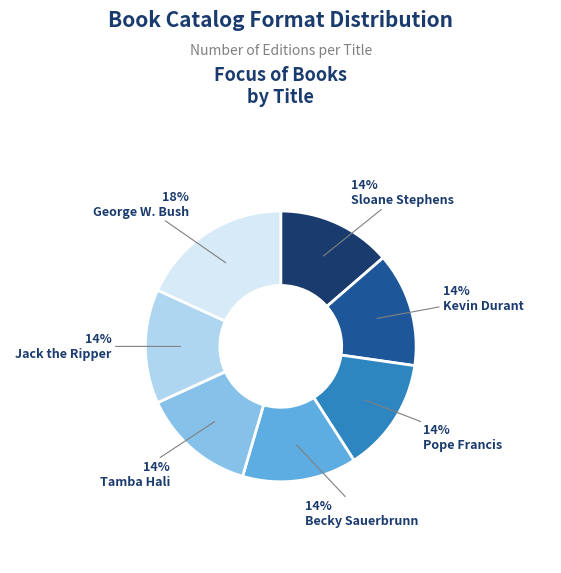

To the nearest percent, what is the average slice percentage?

14%